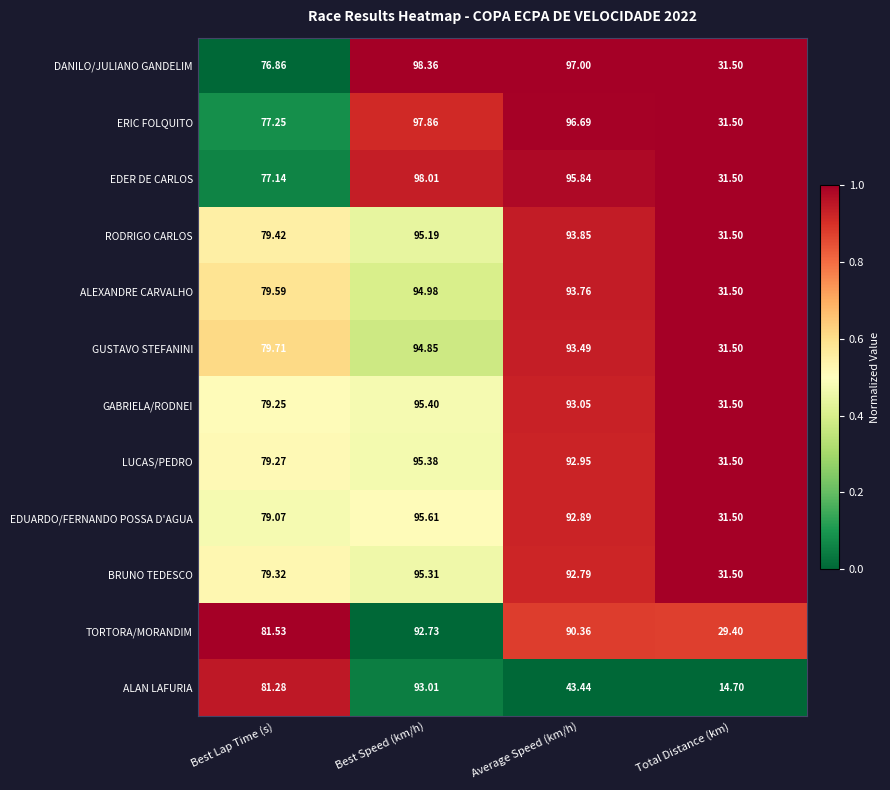

Which series has the largest range (max minus min)?

ALAN LAFURIA